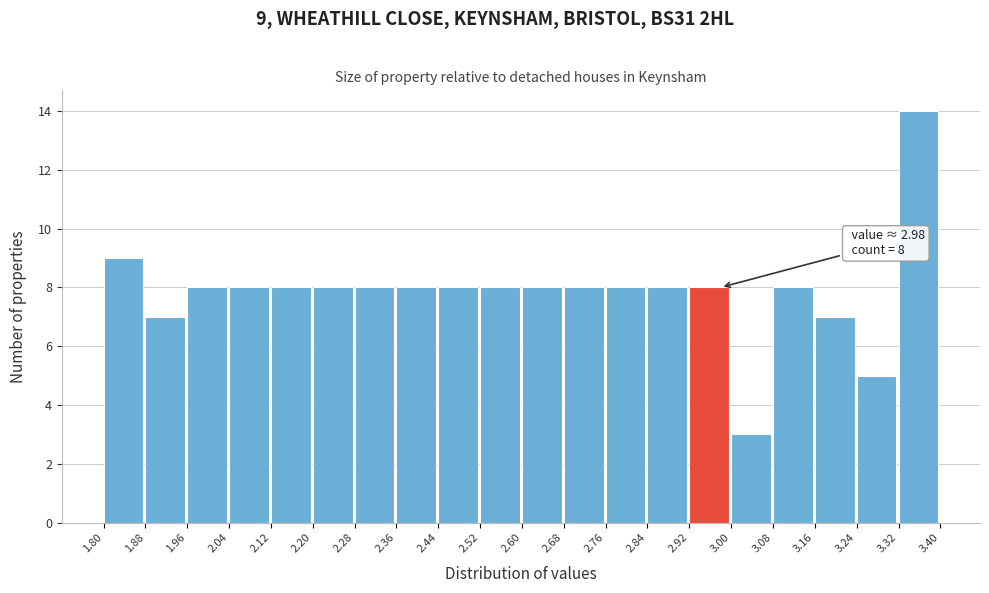

Over which range of the x-axis is the bar tallest?

3.32 to 3.40